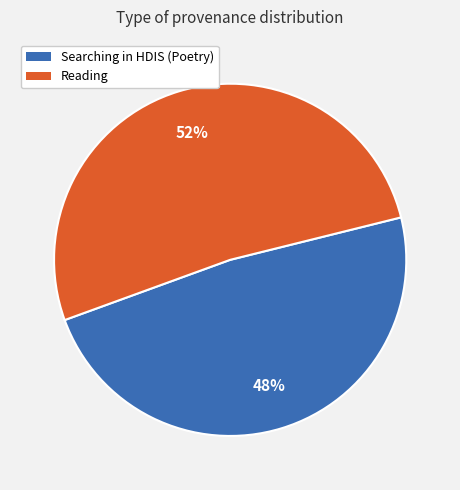

How many segments does this pie chart have?

2